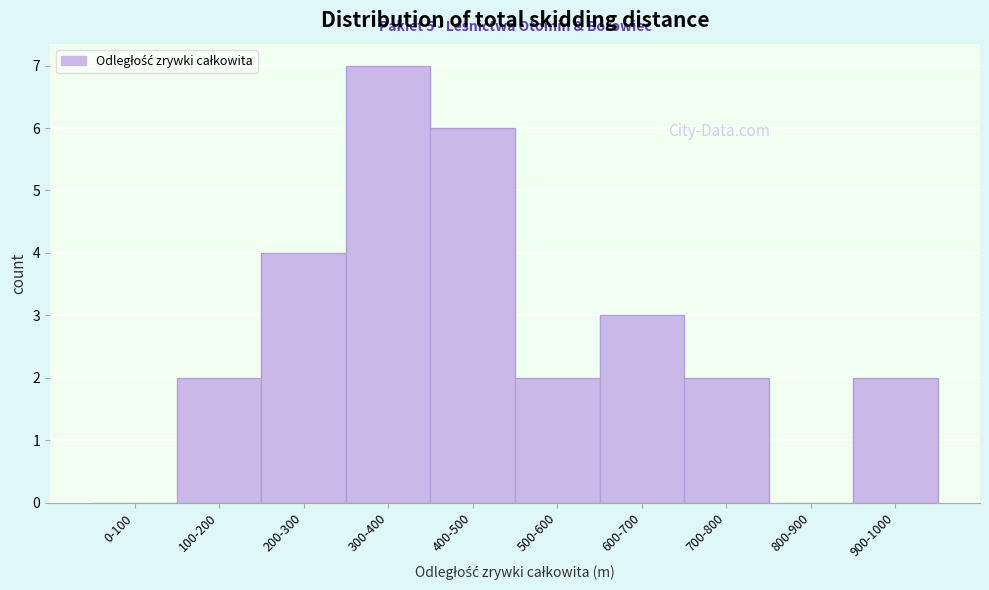

Reading left to right, extract all data points from this chart.

0-100=0	100-200=2	200-300=4	300-400=7	400-500=6	500-600=2	600-700=3	700-800=2	800-900=0	900-1000=2